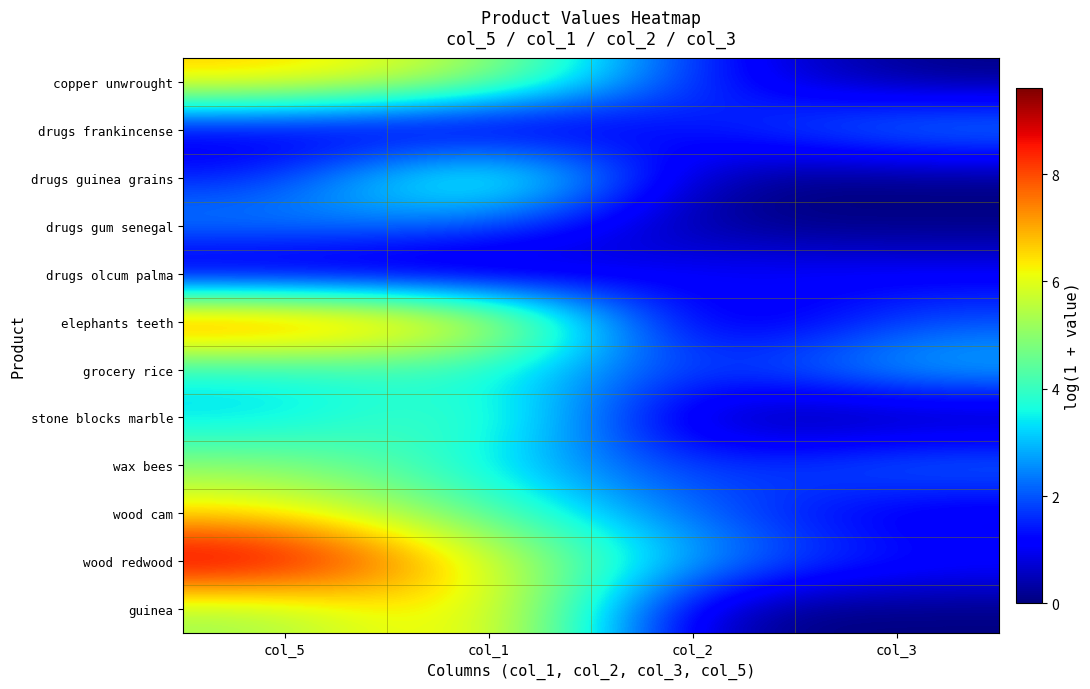

What is the total value across all series at col_3?

13.7